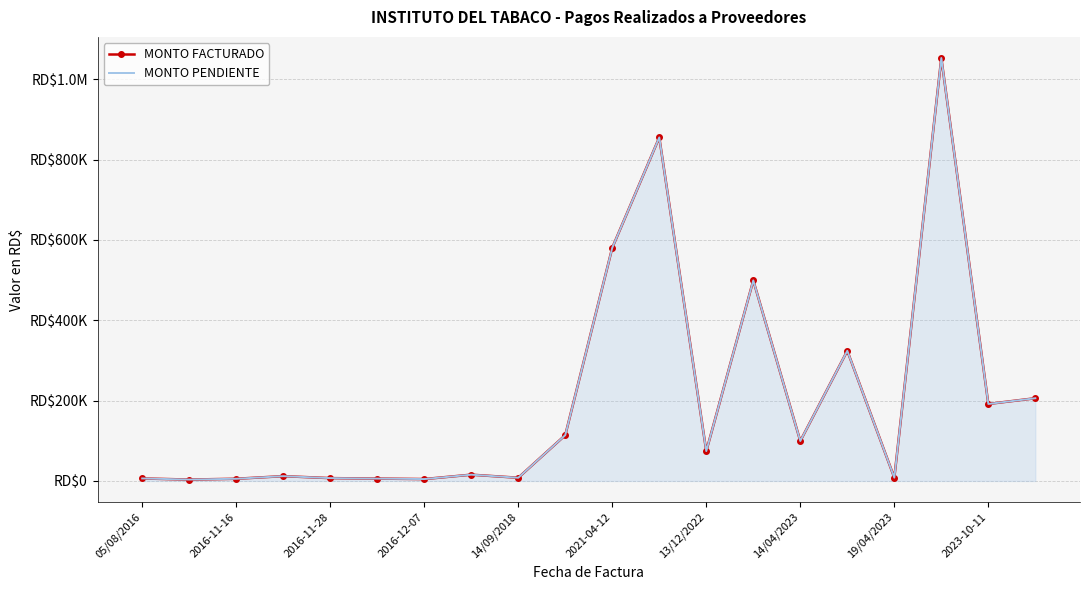

What is the maximum value shown in the chart?

1052640.0